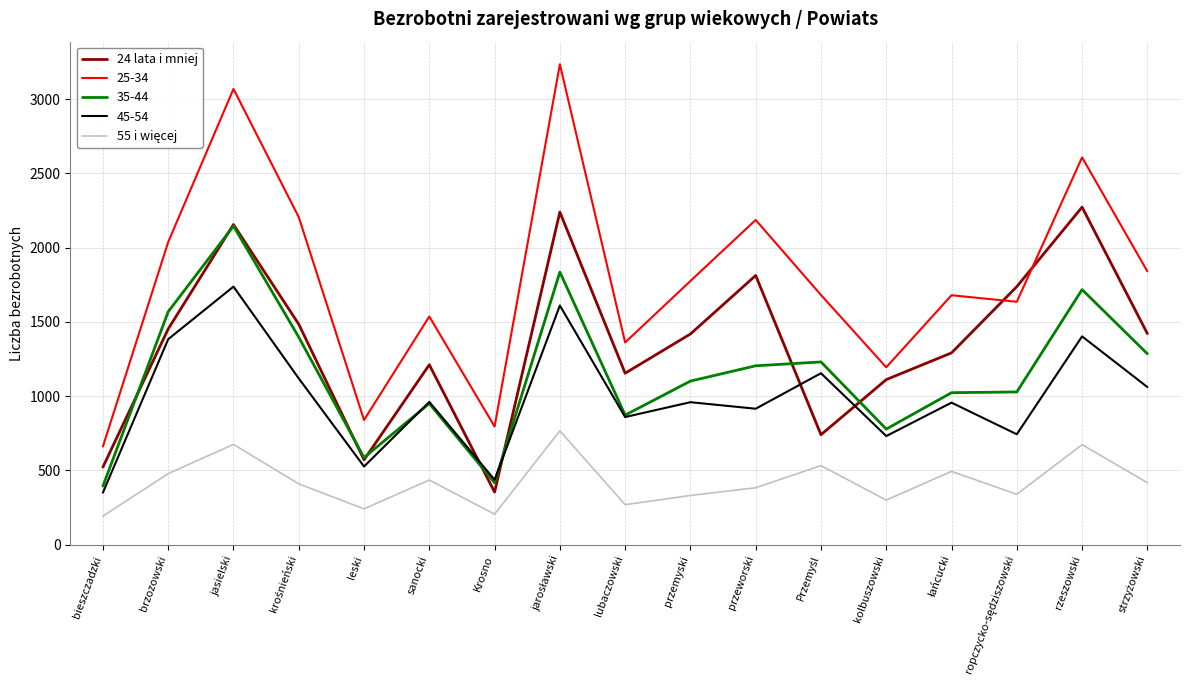

Which series has the largest range (max minus min)?

25-34